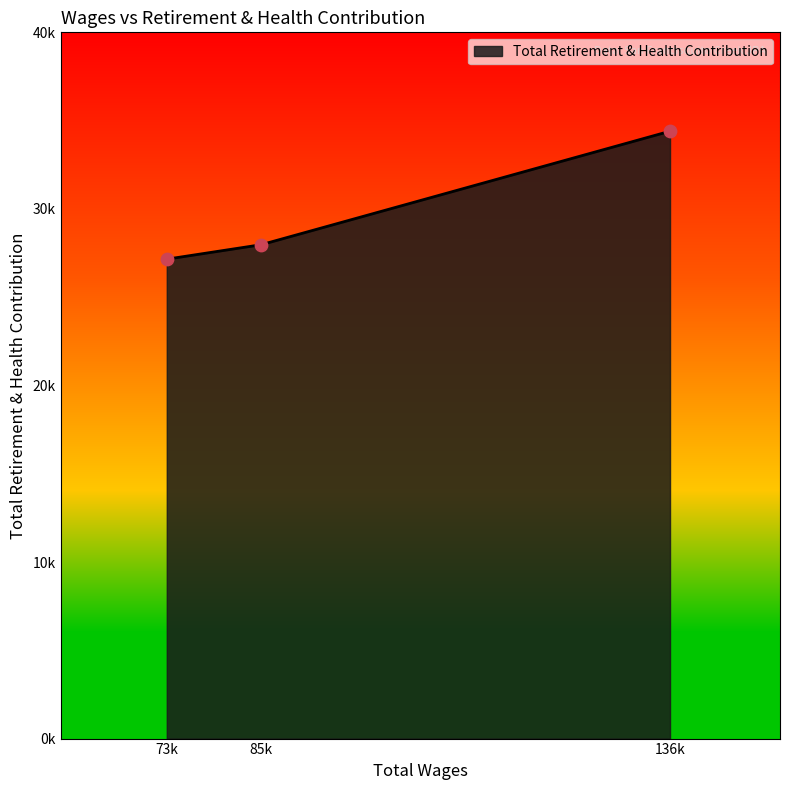

Does the chart have visible grid lines?

No